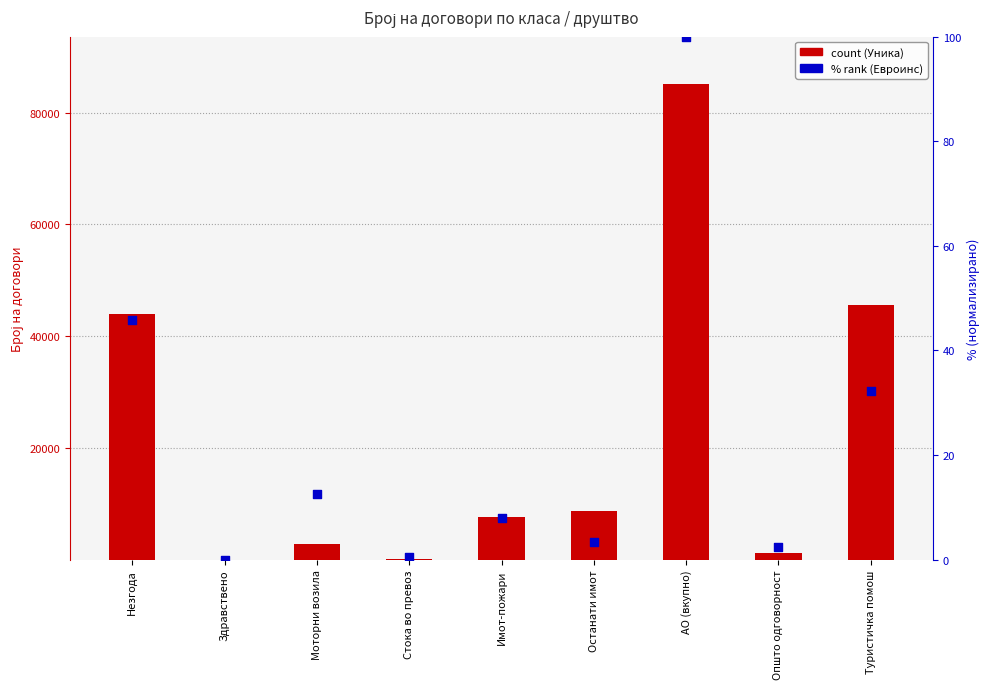

What is the total value across all series at Здравствено?

31.0